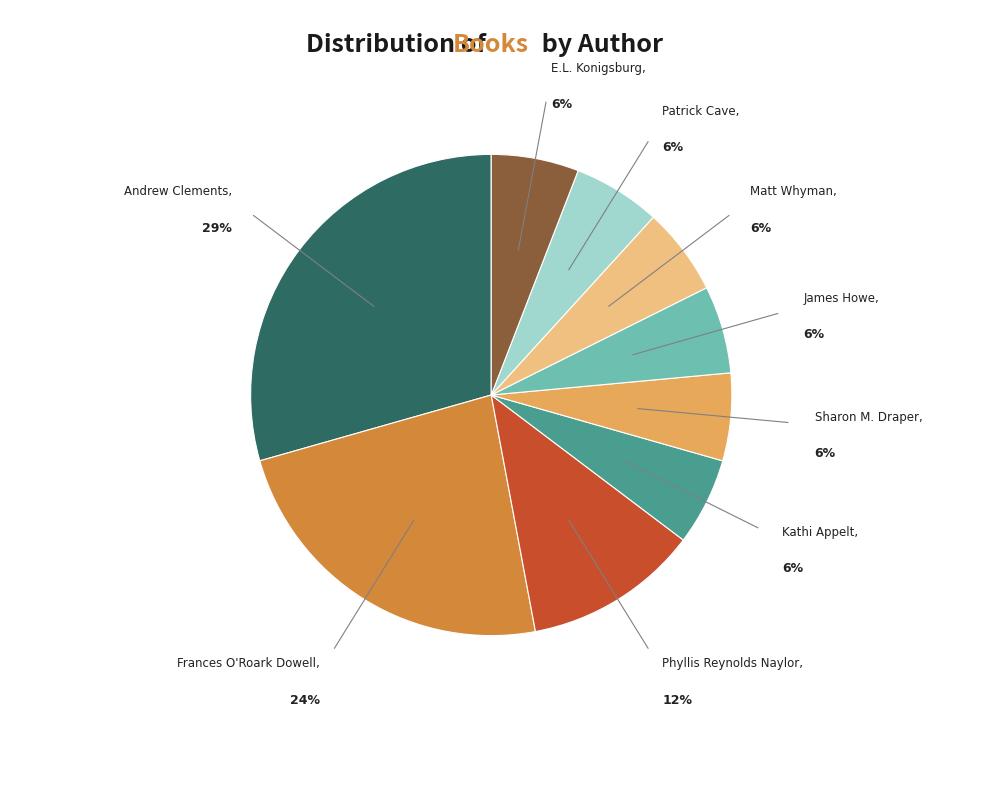

Is there any slice that represents more than half of the pie?

No